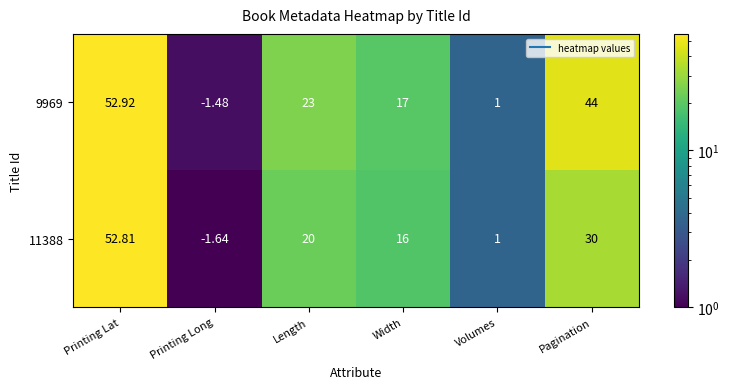

Rank the series at Length from lowest to highest value.

11388, 9969